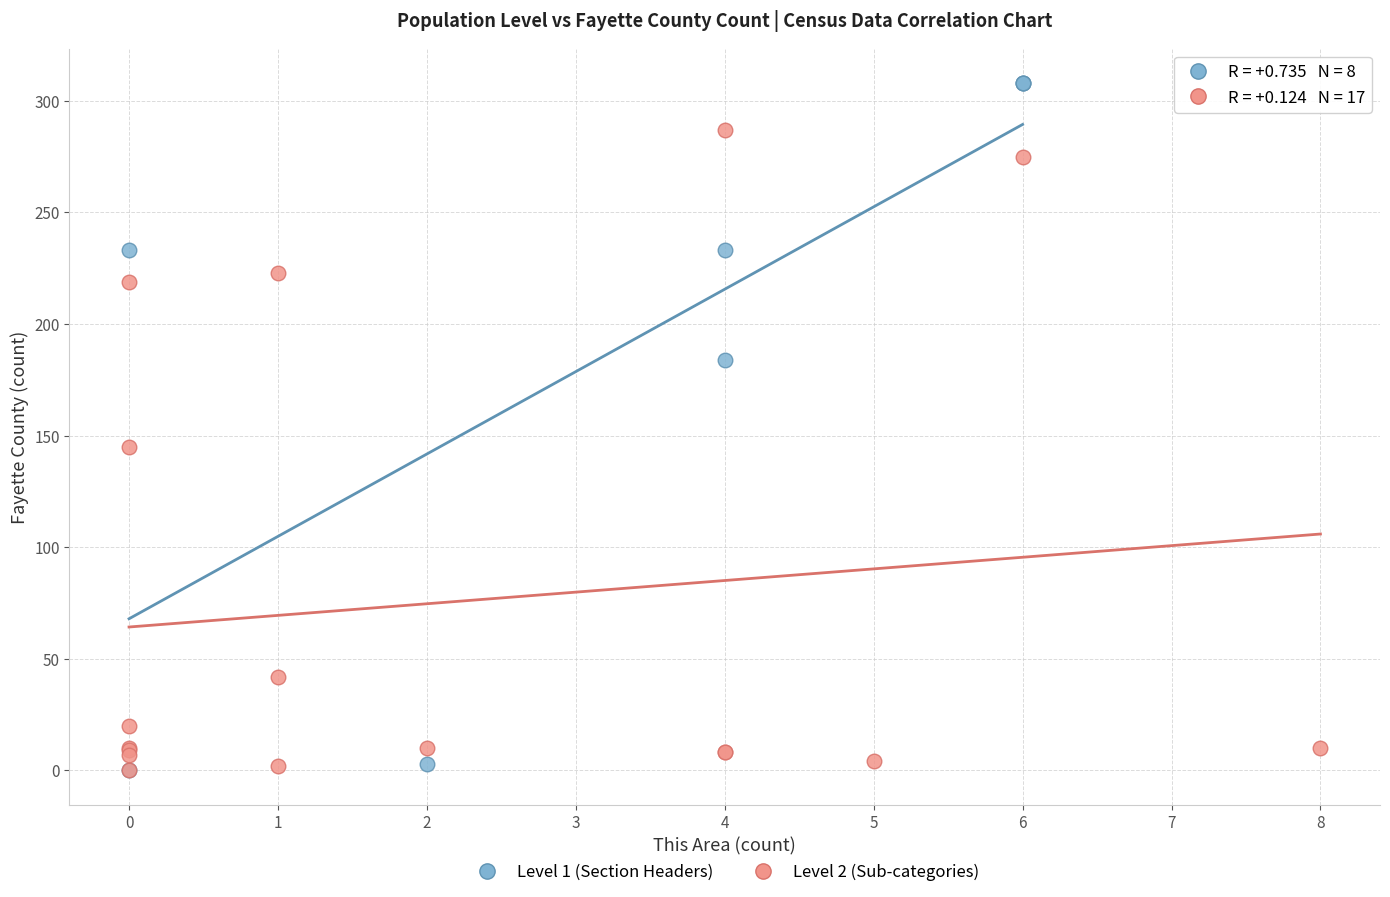

Which series has the largest Y range (max minus min)?

Level 1 (Section Headers)